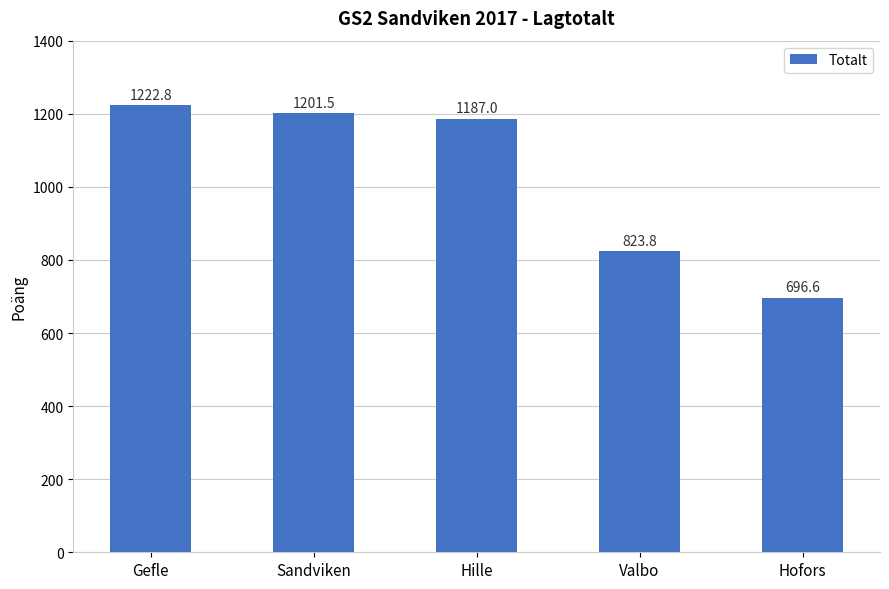

How many data points are less than 1187?

2